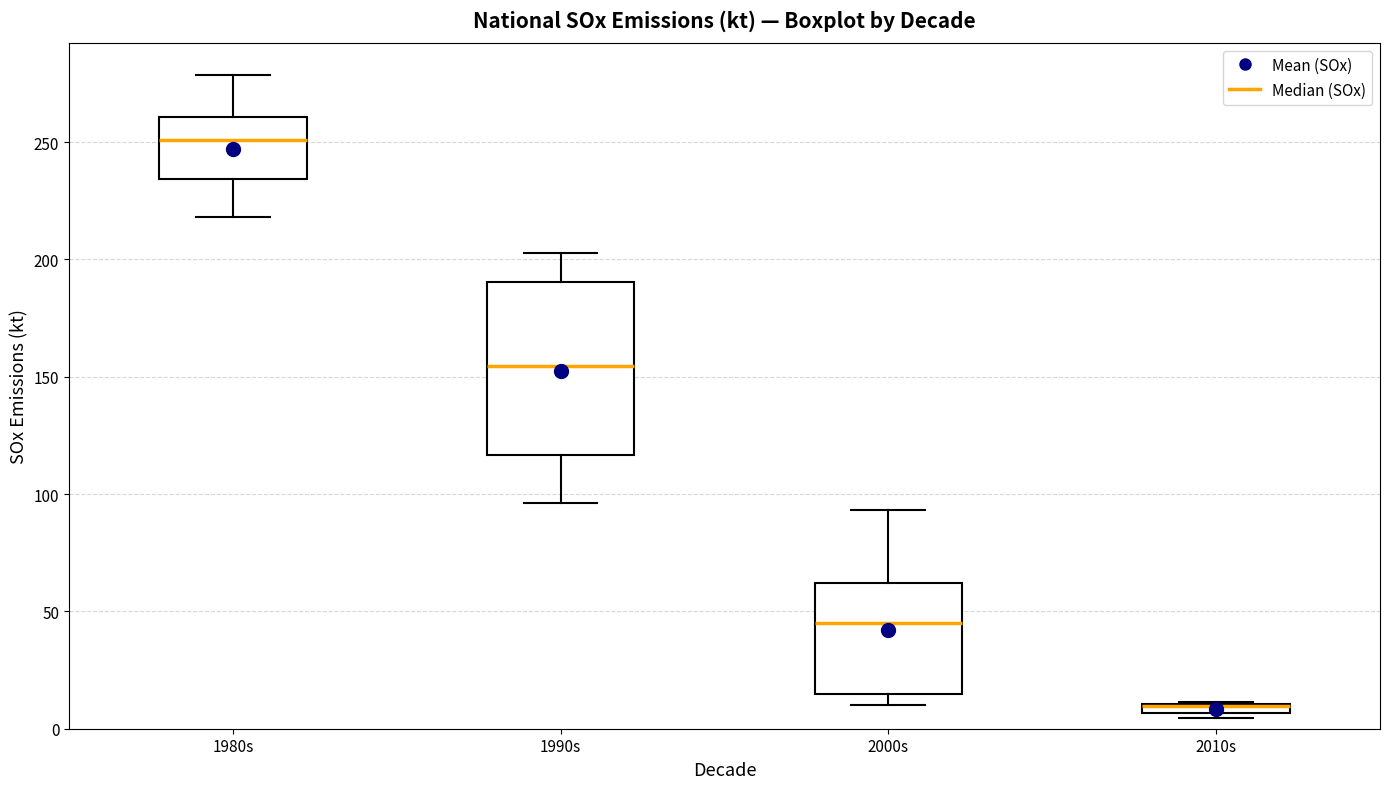

Where is the upper edge of the box for 2000s on the y-axis? The values are not printed on the chart, so give them approximately, as read against the axis.

60